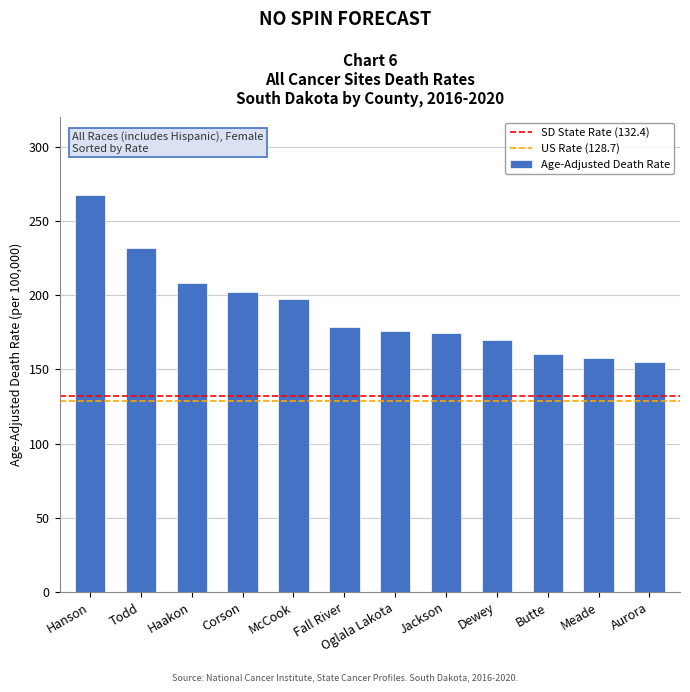

Reading left to right, list all the values displayed in this chart.

Hanson=267.3	Todd=232.1	Haakon=208.2	Corson=202.4	McCook=197.2	Fall River=178.5	Oglala Lakota=176.1	Jackson=174.7	Dewey=169.6	Butte=160.7	Meade=157.5	Aurora=155.1